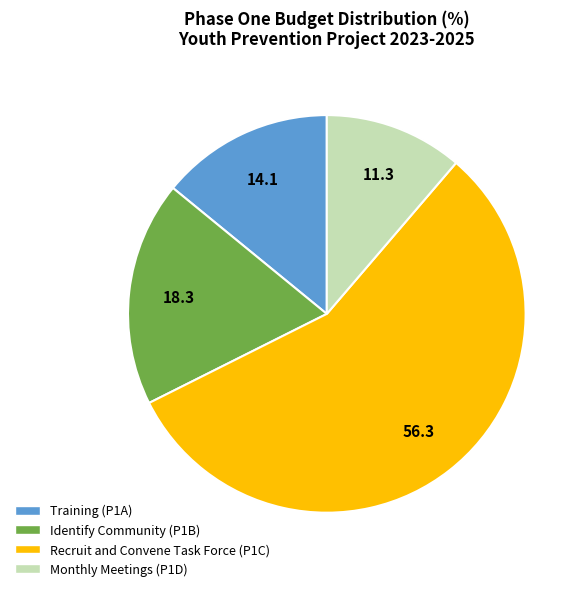

Is the sum of Monthly Meetings (P1D) and Training (P1A) greater than half?

No